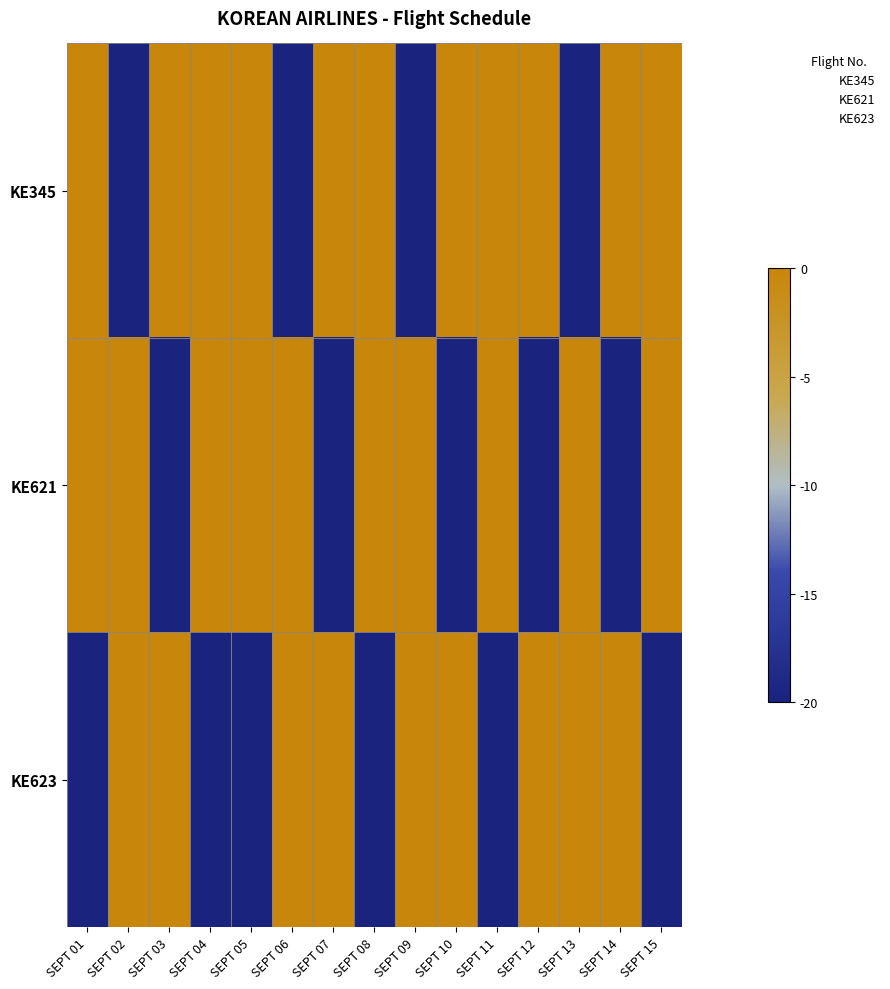

List the series in order of their overall mean, lowest first.

KE623, KE621, KE345